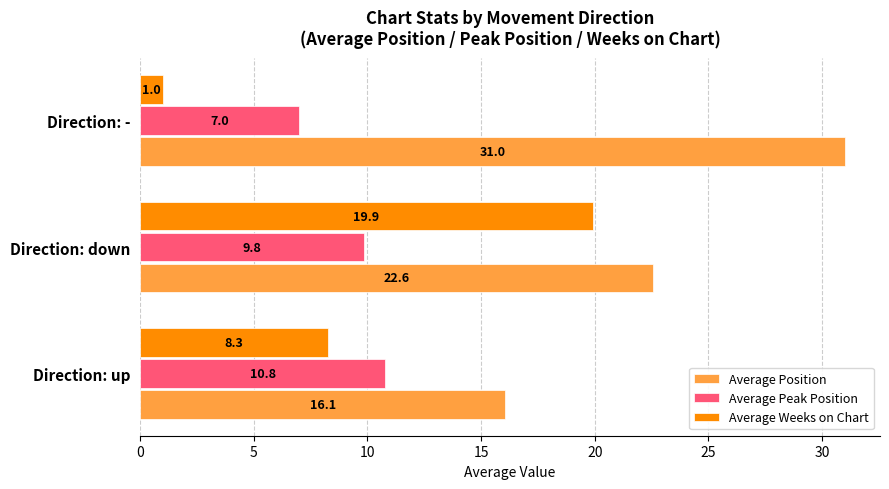

What value does the Average Weeks on Chart series have at Direction: up?

8.3